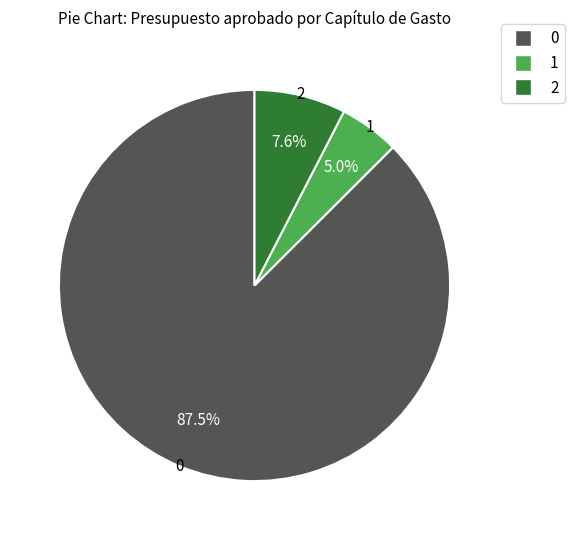

Does any single category account for the majority?

Yes